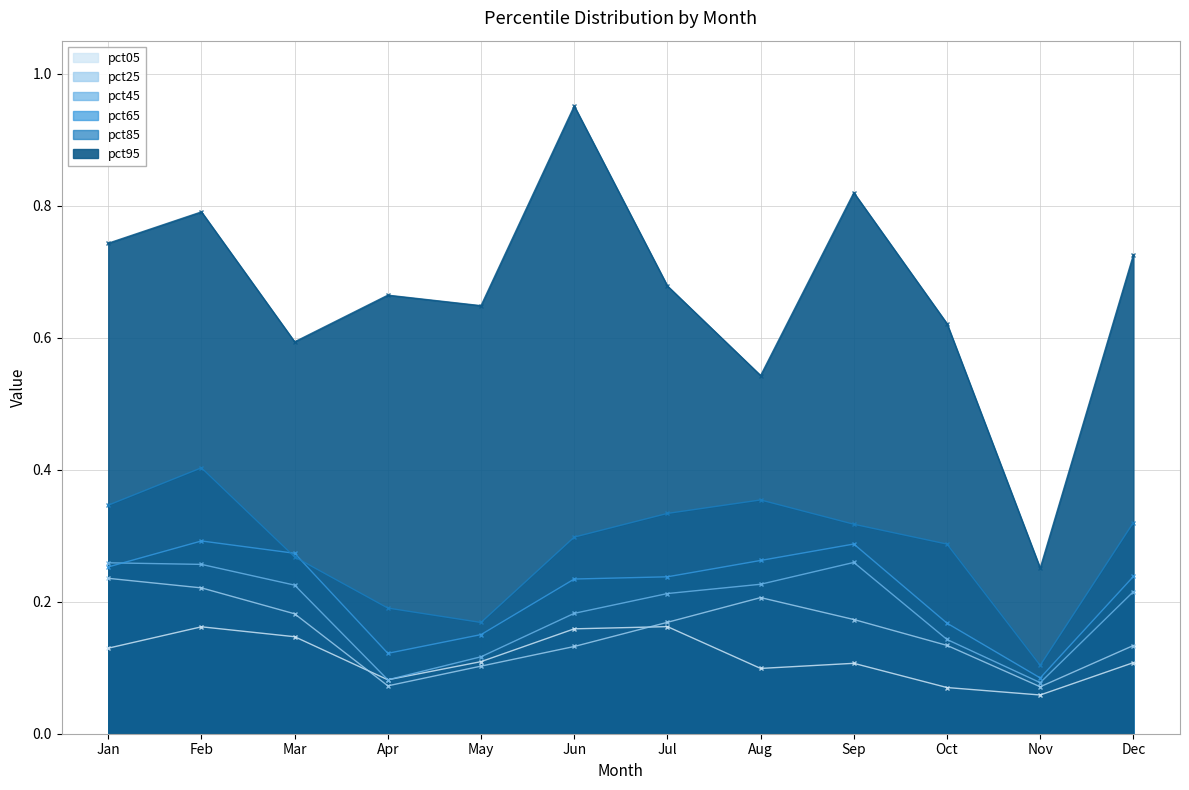

Reading left to right, list all the values displayed in this chart.

pct05: 0.1	0.2	0.1	0.1	0.1	0.2	0.2	0.1	0.1	0.1	0.1	0.1
pct25: 0.2	0.2	0.2	0.1	0.1	0.1	0.2	0.2	0.2	0.1	0.1	0.1
pct45: 0.3	0.3	0.2	0.1	0.1	0.2	0.2	0.2	0.3	0.1	0.1	0.2
pct65: 0.3	0.3	0.3	0.1	0.2	0.2	0.2	0.3	0.3	0.2	0.1	0.2
pct85: 0.3	0.4	0.3	0.2	0.2	0.3	0.3	0.4	0.3	0.3	0.1	0.3
pct95: 0.7	0.8	0.6	0.7	0.6	1.0	0.7	0.5	0.8	0.6	0.3	0.7